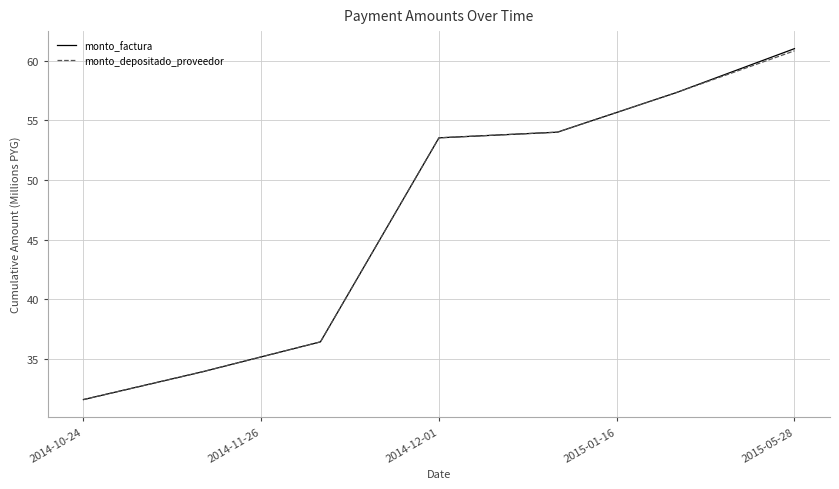

How many lines are shown in the chart?

2